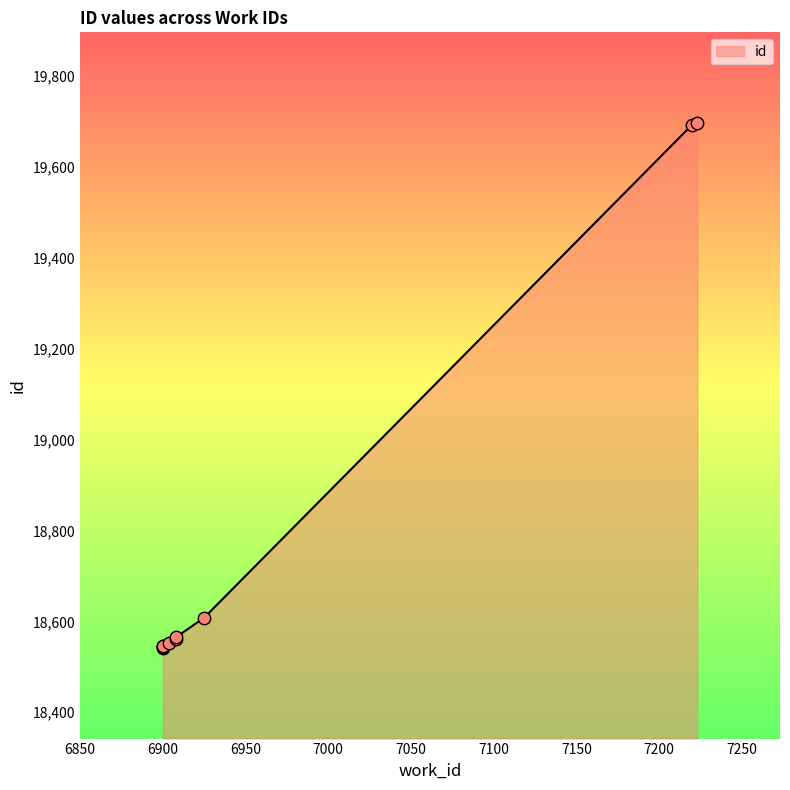

What is the change in value from 6900 to 6908?

+16